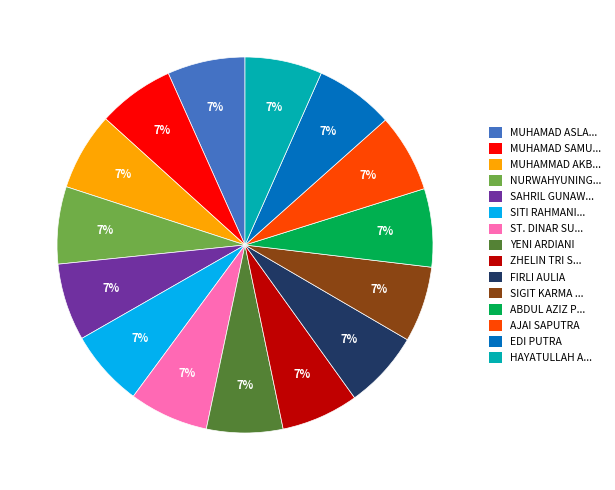

How many segments does this pie chart have?

15